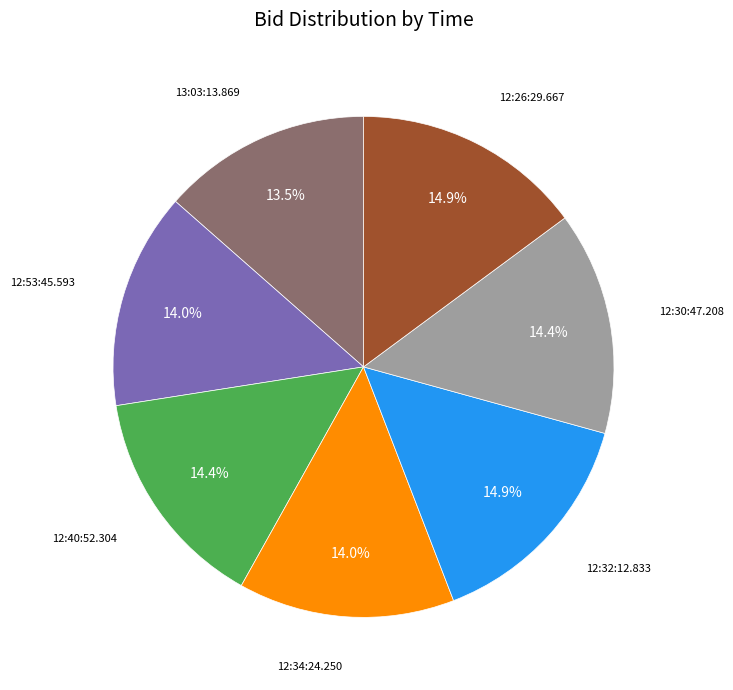

Is there any slice that represents more than half of the pie?

No